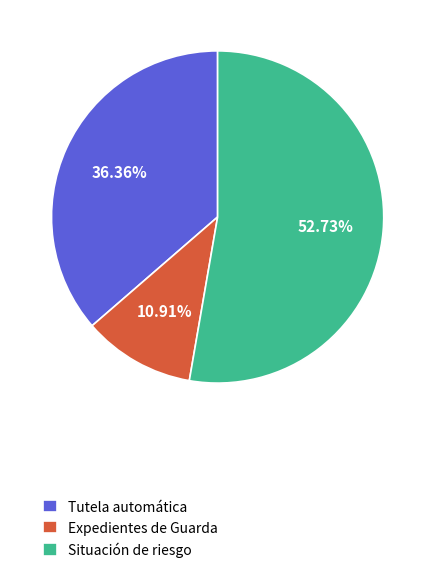

Does Situación de riesgo represent more than half of the total?

Yes